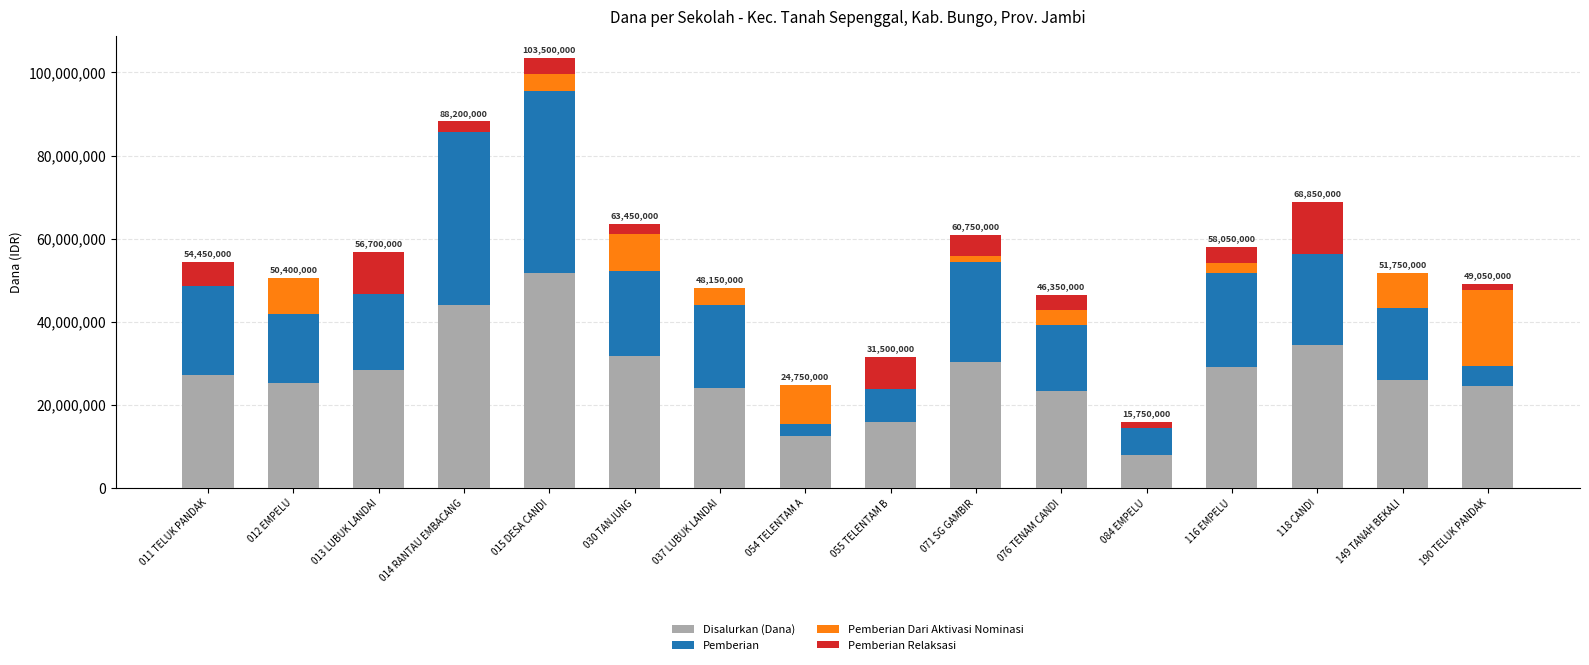

What is the difference between the Disalurkan (Dana) values at 071 SG GAMBIR and 054 TELENTAM A?

18000000